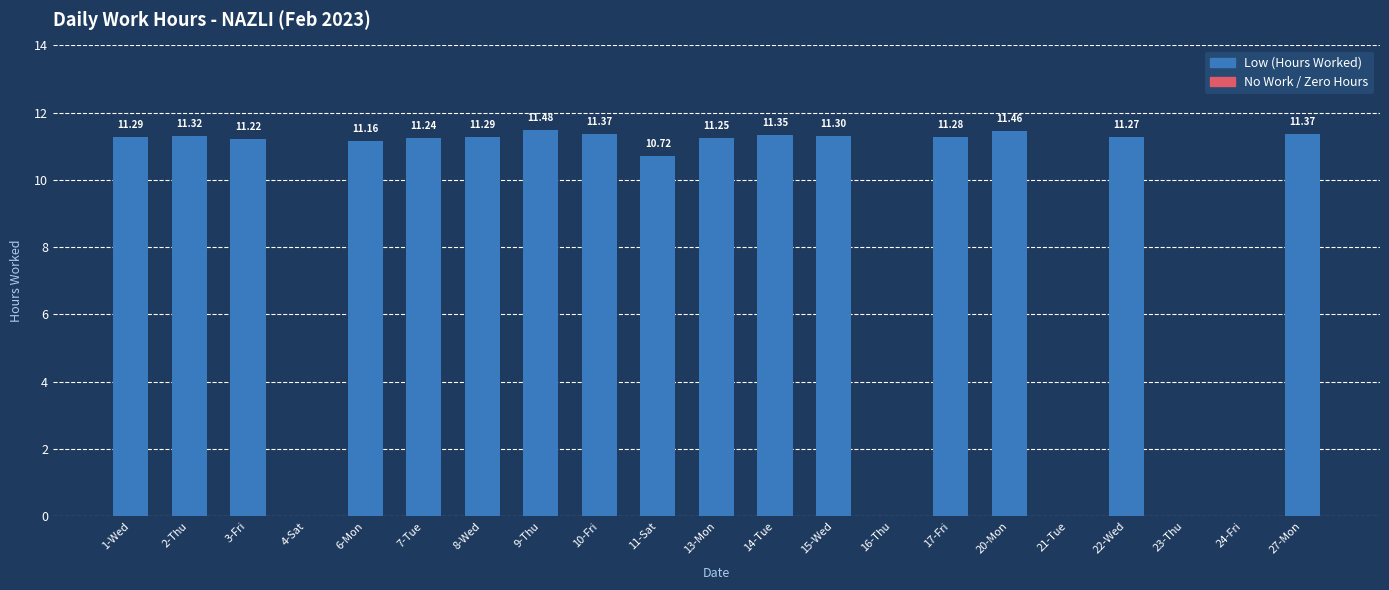

Approximately how many times larger is the value at 9-Thu compared to 15-Wed?

1.0